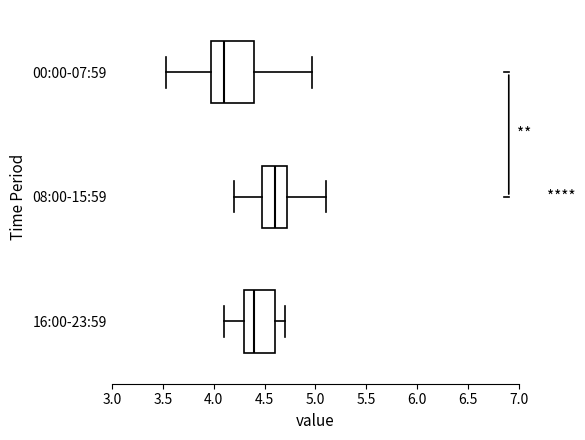

Comparing the boxes themselves (not the whiskers), which one is the widest?

00:00-07:59